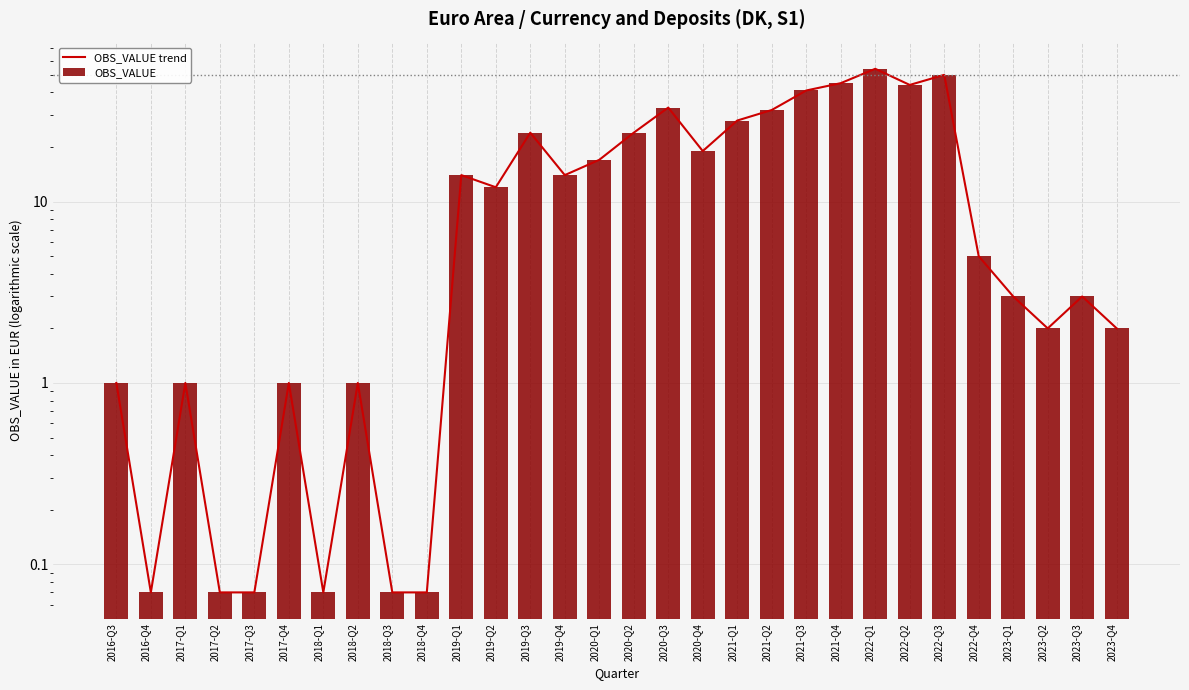

What is the sum of the OBS_VALUE trend values at 2021-Q2 and 2017-Q4?

33.0